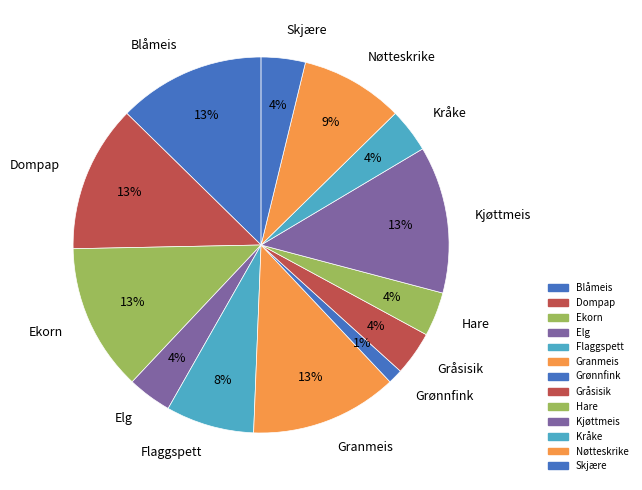

To the nearest percent, what is the difference between the Grønnfink and Hare slice percentages?

3%